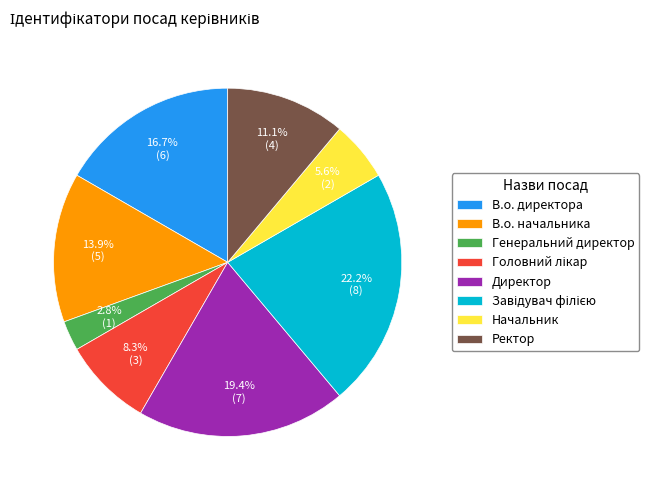

What percentage is the Начальник slice, to the nearest percent?

6%